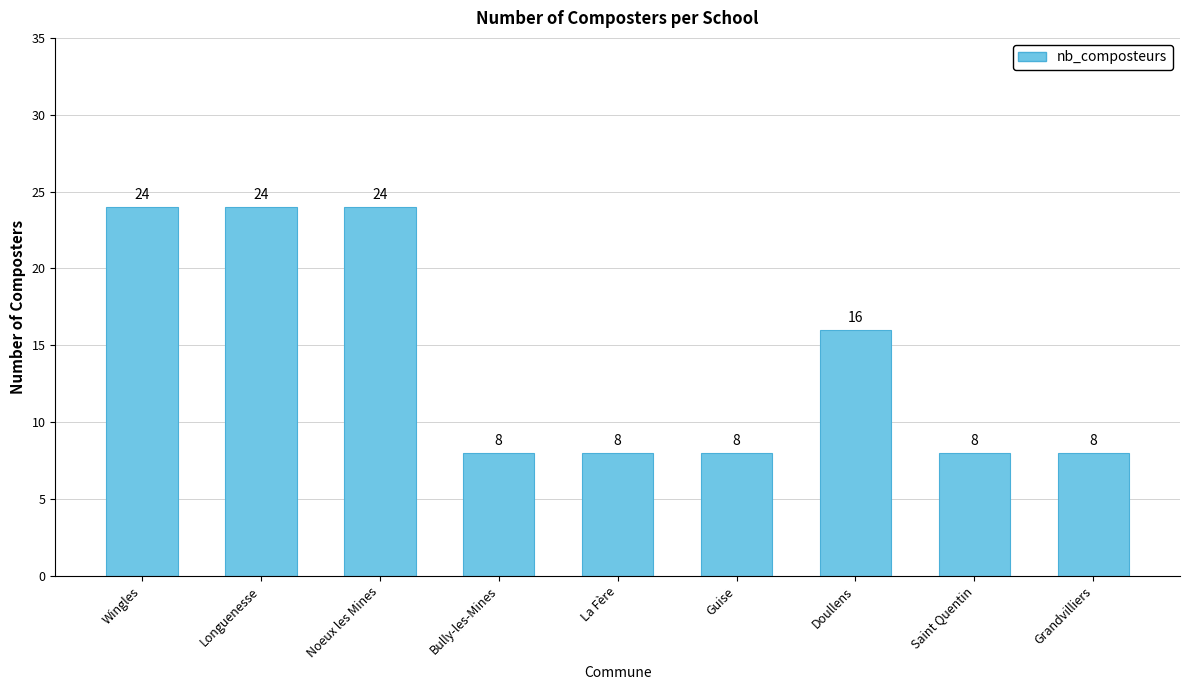

True or false: the data shows 2 at Saint Quentin.

False